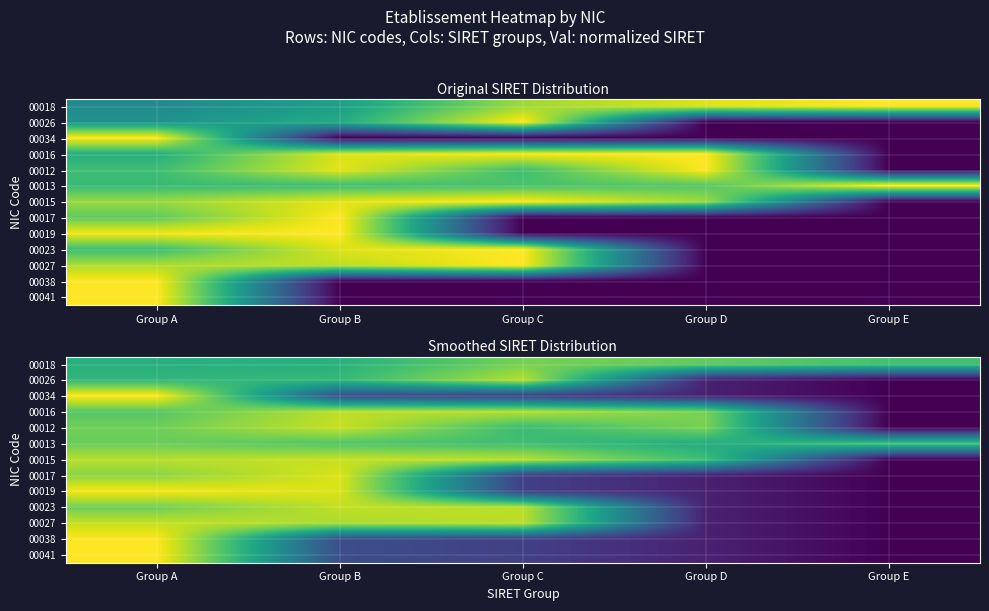

Which series has the largest range (max minus min)?

00034